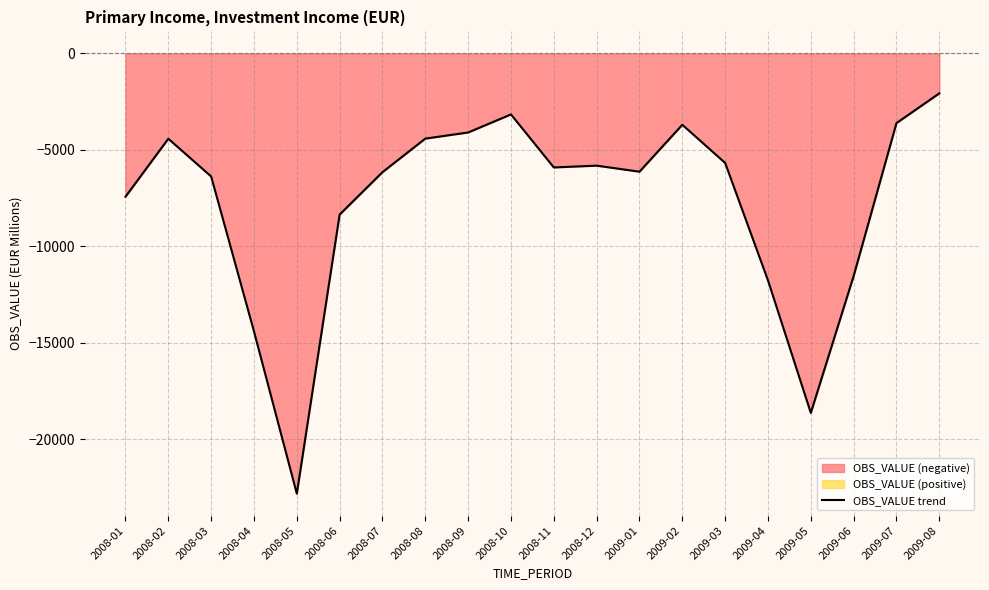

At which category does the chart reach its minimum across all series?

2008-05